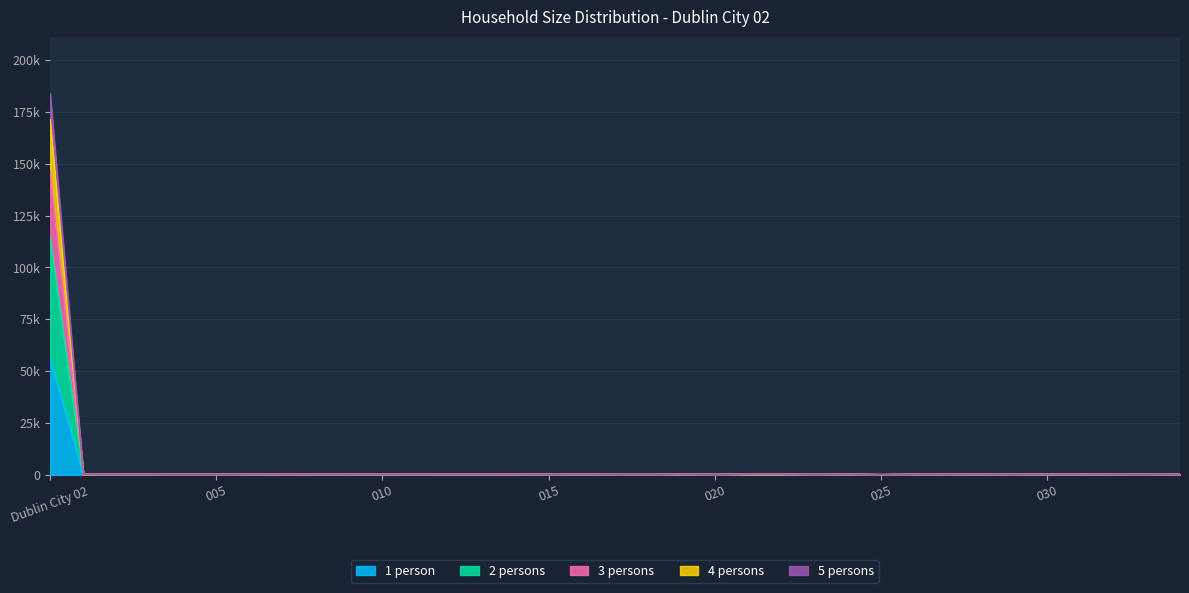

What is the difference between the highest and lowest values at 022?

309